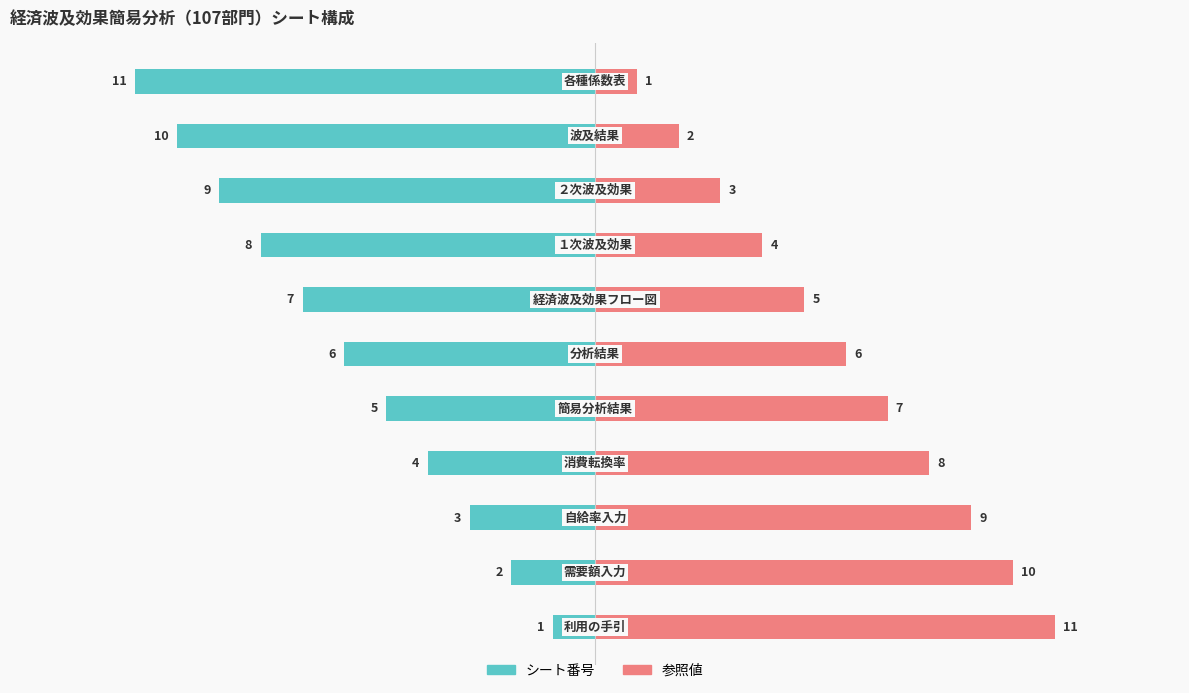

What is the maximum value for 参照値?

11